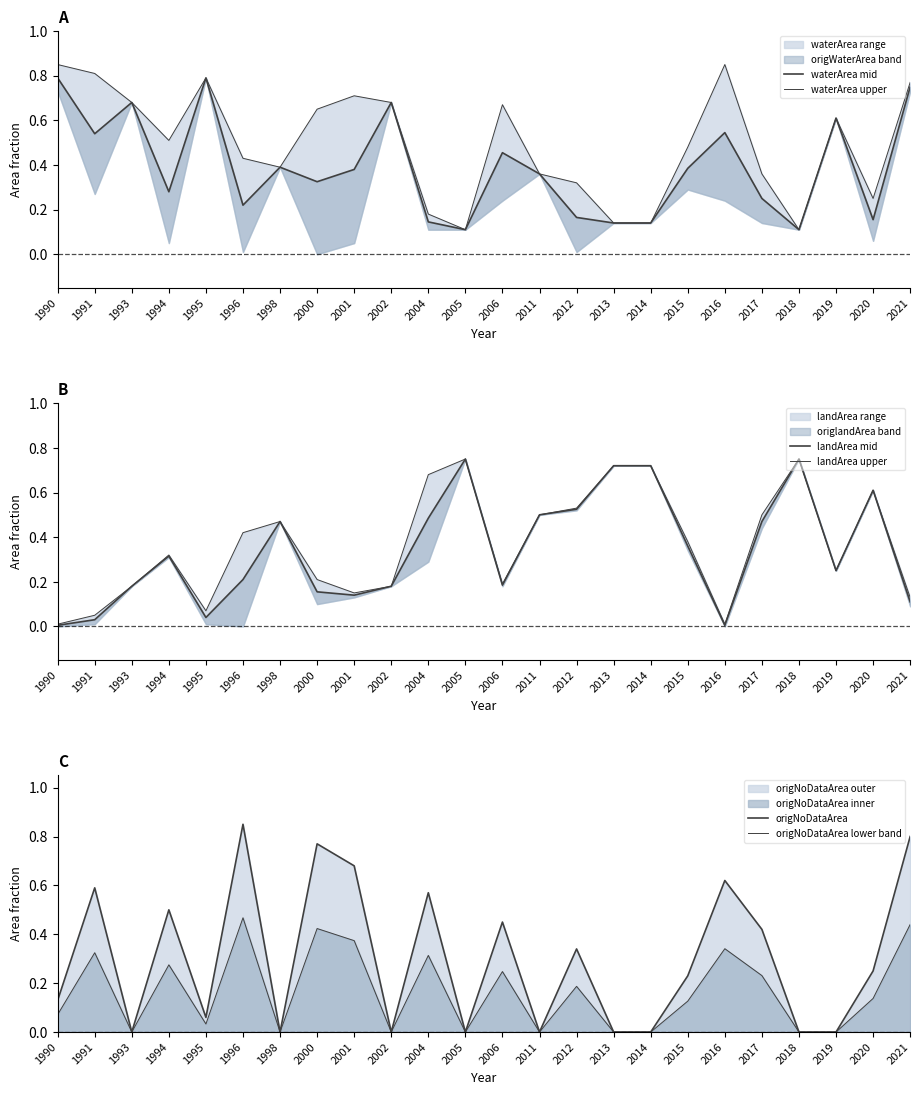

Between 2018 and 2021, which series saw the biggest shift?

origNoDataArea